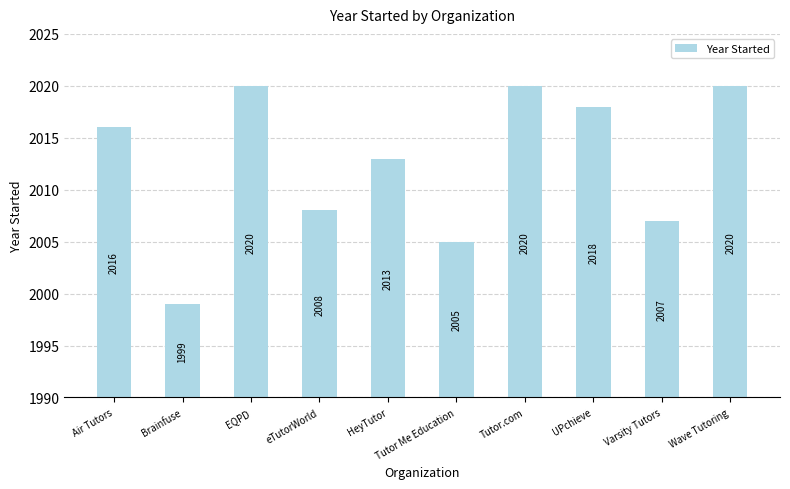

True or false: the data shows 3246 at Wave Tutoring.

False